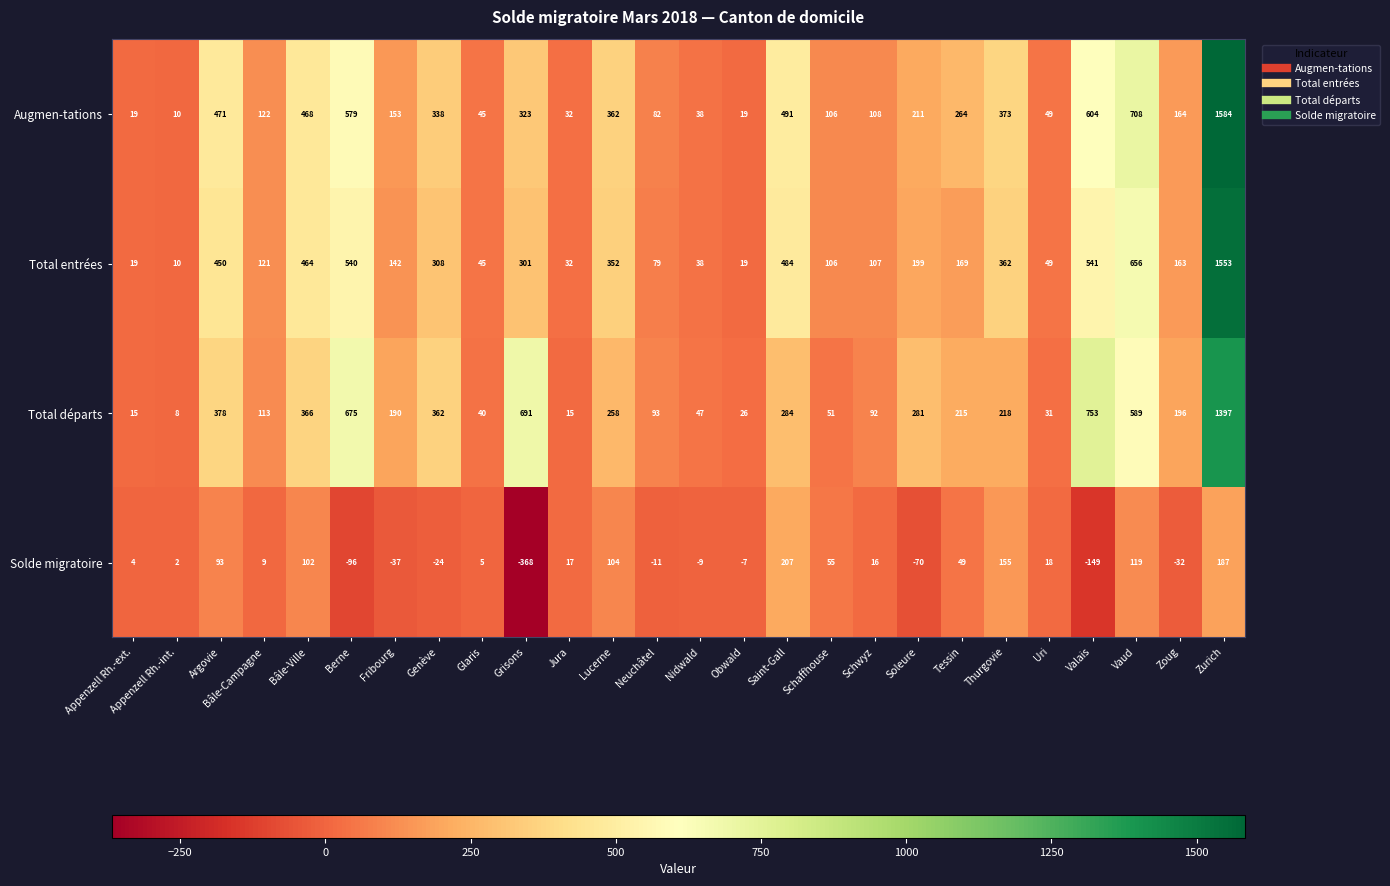

What is the sum of all Total entrées values?

7309